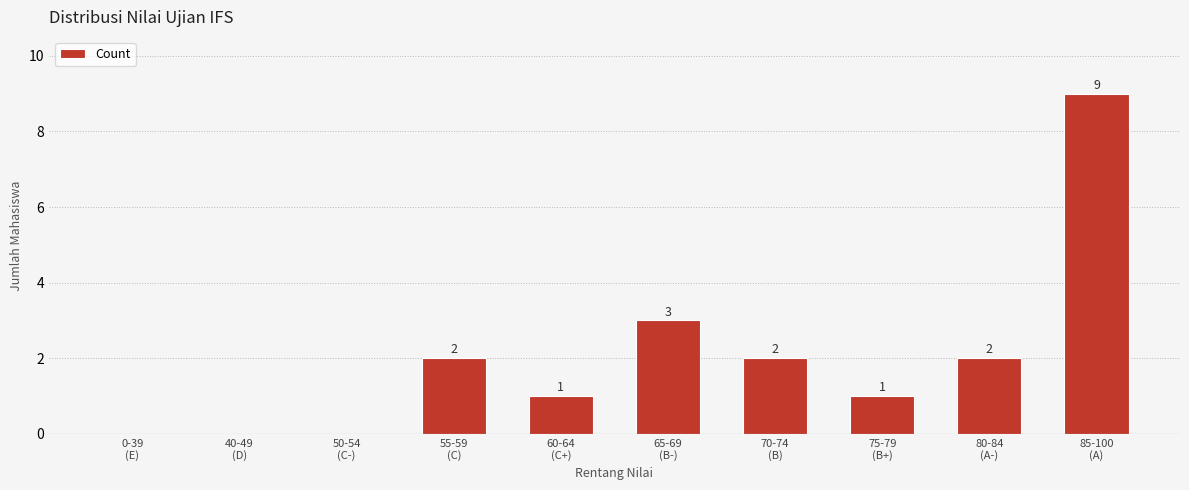

What is the sum of all values?

20